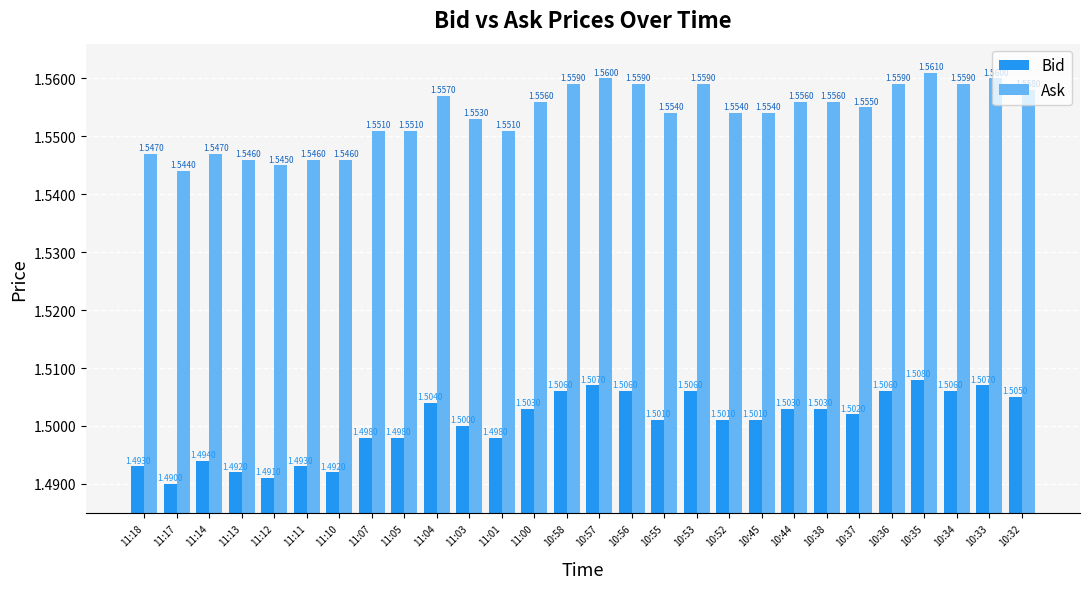

List the series in order of their peak value, lowest first.

Bid, Ask